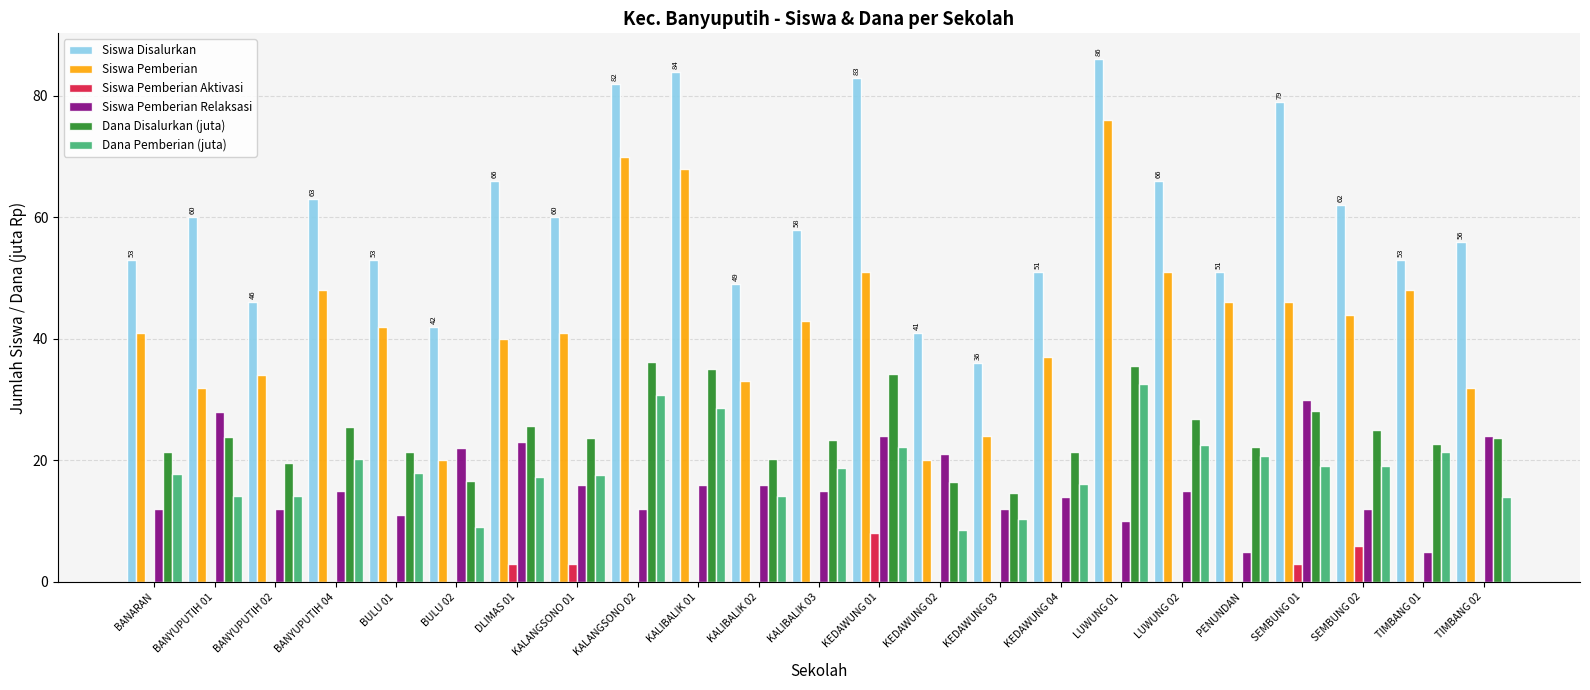

What is the sum of all Siswa Disalurkan values?

1380.0